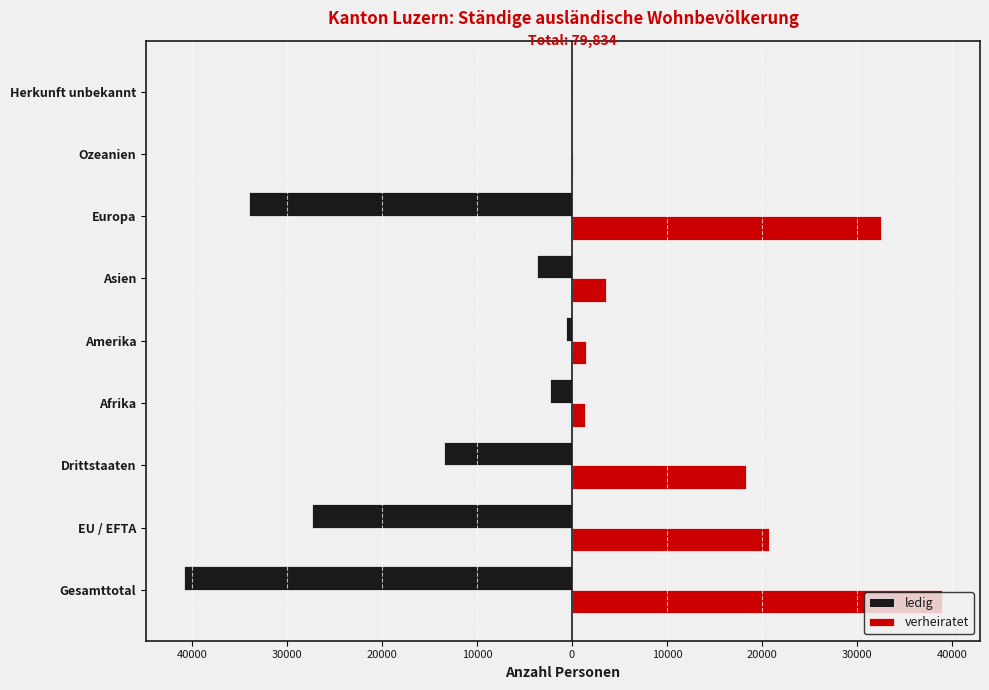

What are all the series names shown in the legend?

ledig, verheiratet